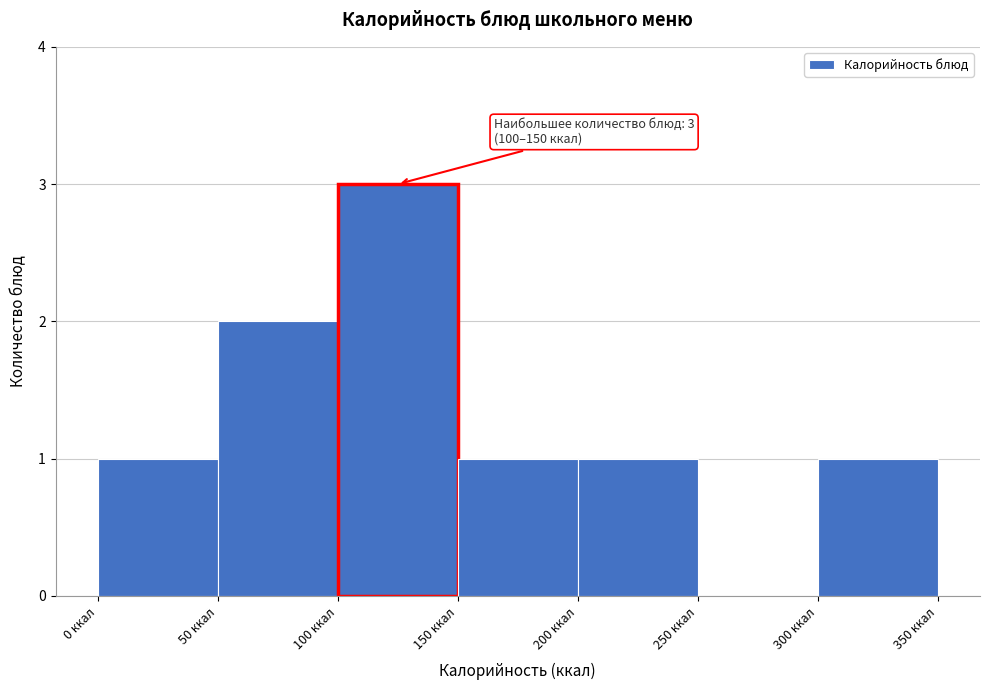

Over which range of the x-axis is the bar tallest?

100 to 150